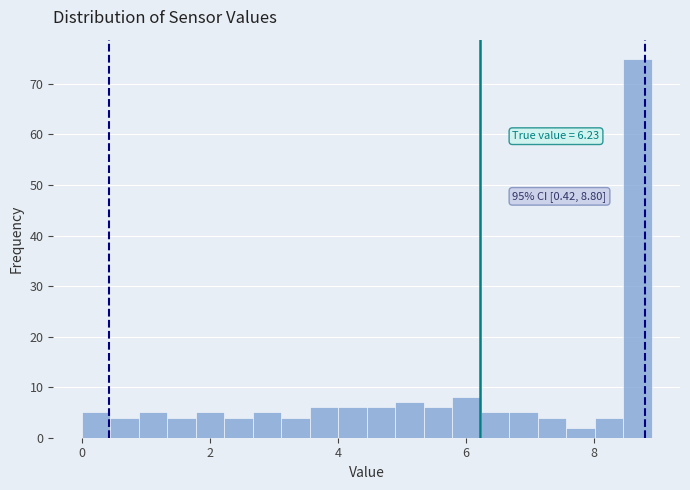

Around what value on the x-axis is the tallest bar? Give the approximate position of its centre, as read against the axis.

8.6